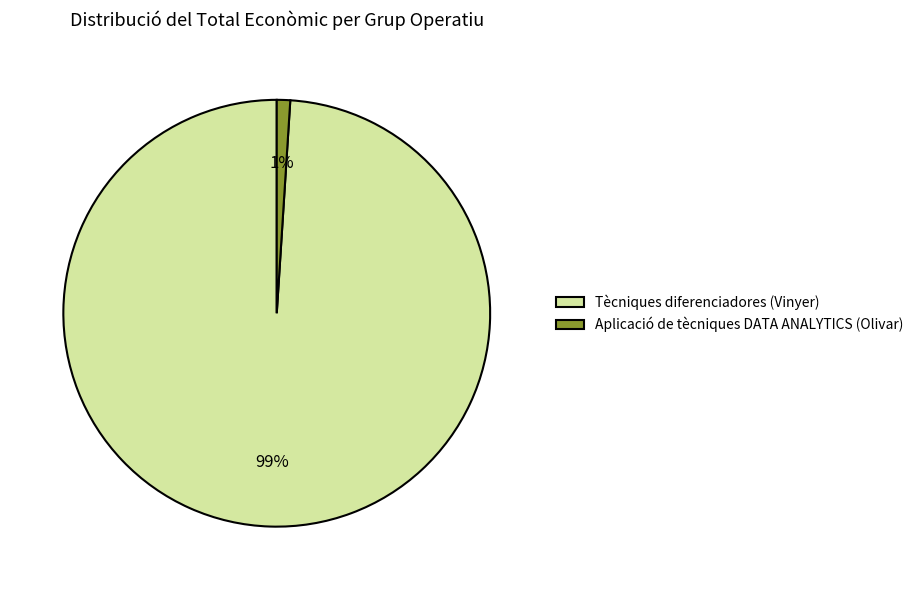

Do Aplicació de tècniques DATA ANALYTICS (Olivar) and Tècniques diferenciadores (Vinyer) together represent more than half of the pie?

Yes